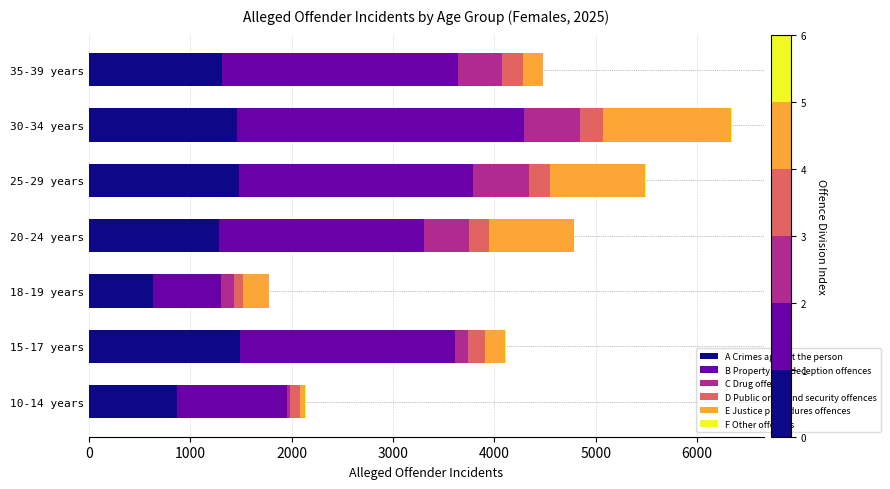

What is the sum of all A Crimes against the person values?

8532